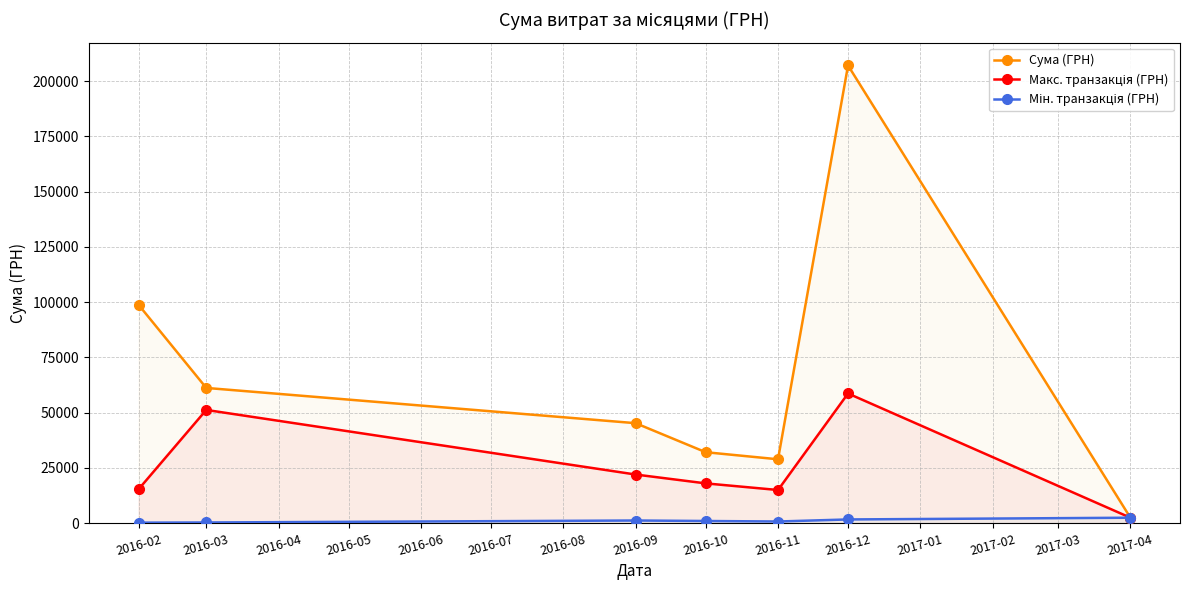

True or false: Макс. транзакція (ГРН) and Сума (ГРН) cross at least once.

False